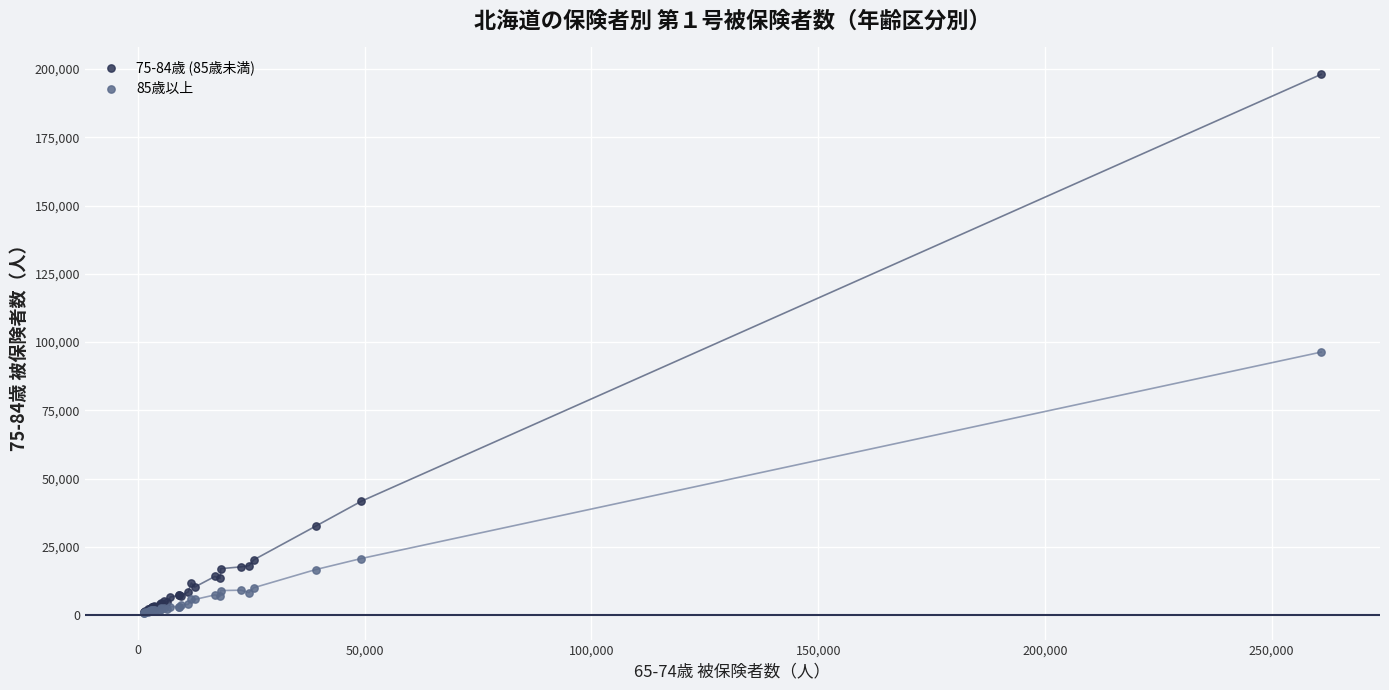

Across all series, what Y value is closest to 99484?

96340